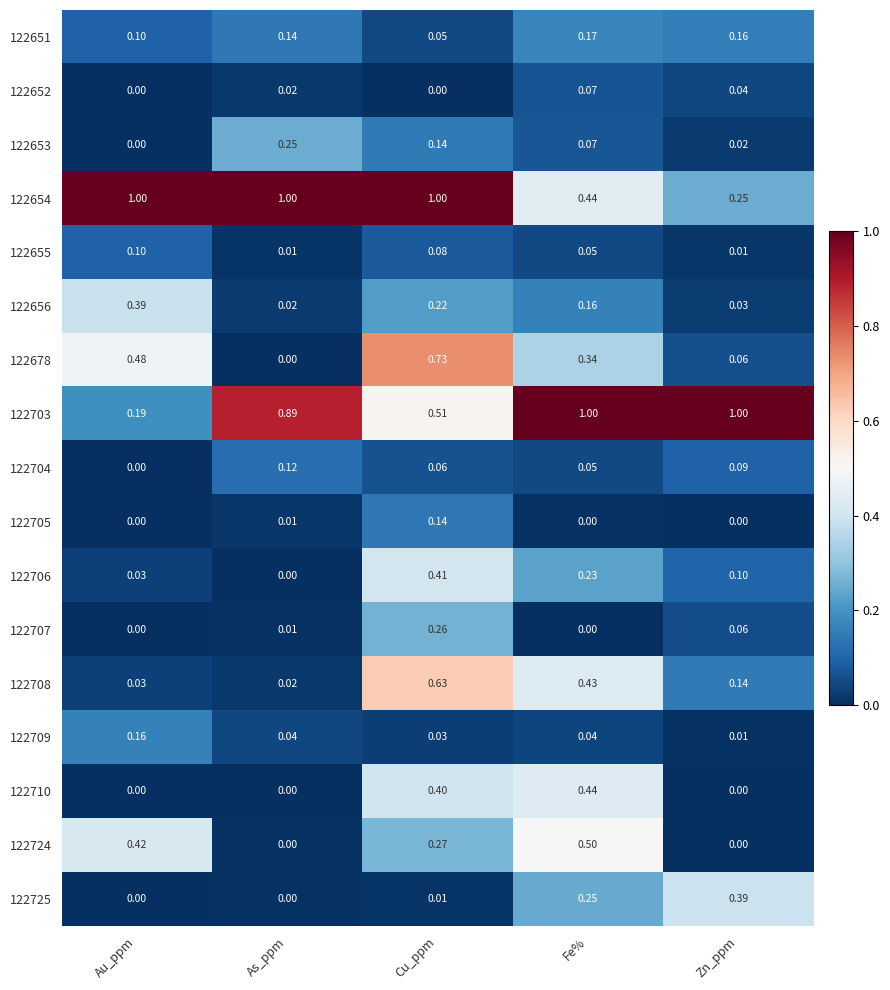

At which category is the sum across all series the highest?

Cu_ppm